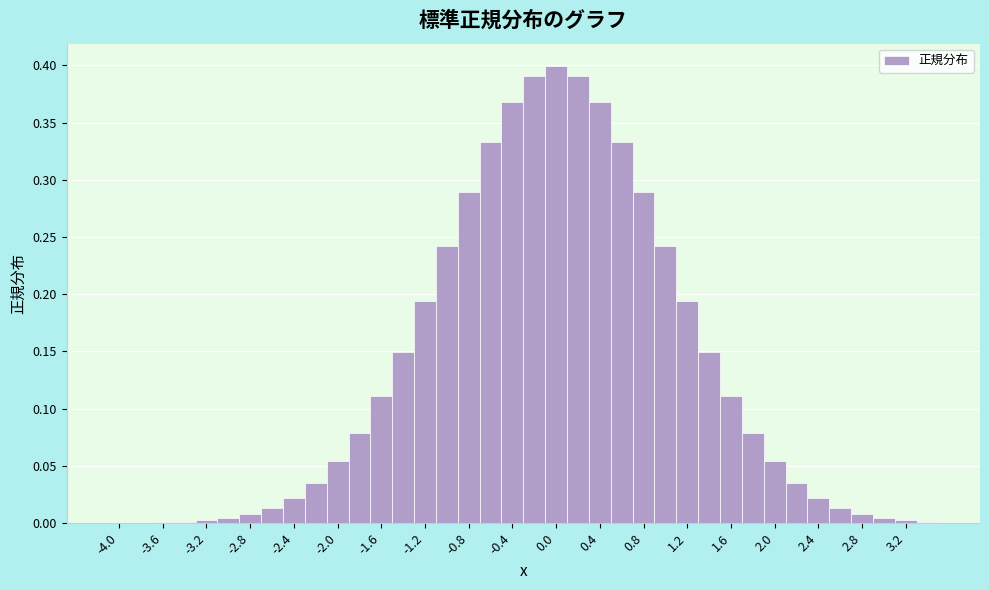

Reading left to right, transcribe this chart: for each bar, give the range it covers on the x-axis and its height. The values are not printed on the chart, so give them approximately, as read against the axis.

-4.1 to -3.9: under 0.005
-3.9 to -3.7: under 0.005
-3.7 to -3.5: under 0.005
-3.5 to -3.3: under 0.005
-3.3 to -3.1: under 0.005
-3.1 to -2.9: under 0.005
-2.9 to -2.7: 0.010
-2.7 to -2.5: 0.015
-2.5 to -2.3: 0.020
-2.3 to -2.1: 0.035
-2.1 to -1.9: 0.055
-1.9 to -1.7: 0.080
-1.7 to -1.5: 0.110
-1.5 to -1.3: 0.150
-1.3 to -1.1: 0.195
-1.1 to -0.9: 0.240
-0.9 to -0.7: 0.290
-0.7 to -0.5: 0.335
-0.5 to -0.3: 0.370
-0.3 to -0.1: 0.390
-0.1 to 0.1: 0.400
0.1 to 0.3: 0.390
0.3 to 0.5: 0.370
0.5 to 0.7: 0.335
0.7 to 0.9: 0.290
0.9 to 1.1: 0.240
1.1 to 1.3: 0.195
1.3 to 1.5: 0.150
1.5 to 1.7: 0.110
1.7 to 1.9: 0.080
1.9 to 2.1: 0.055
2.1 to 2.3: 0.035
2.3 to 2.5: 0.020
2.5 to 2.7: 0.015
2.7 to 2.9: 0.010
2.9 to 3.1: under 0.005
3.1 to 3.3: under 0.005
3.3 to 3.5: under 0.005